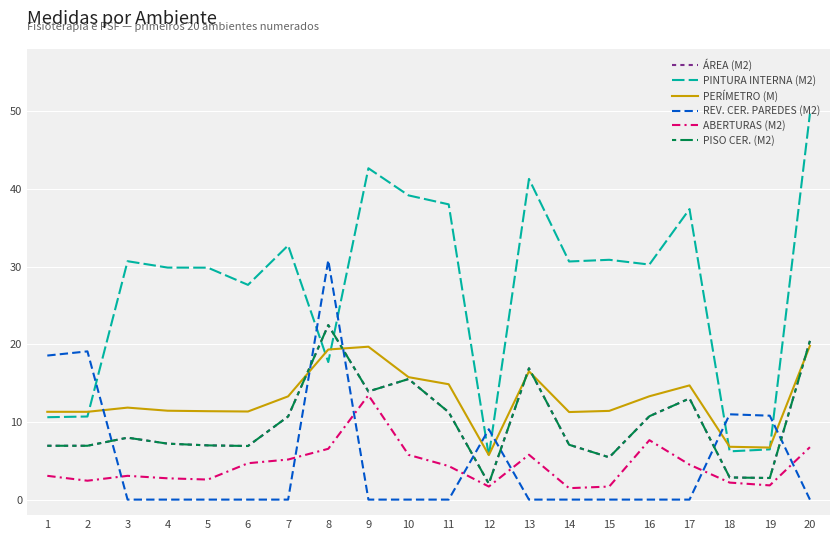

Rank the categories by PERÍMETRO (M) value from lowest to highest.

12, 19, 18, 14, 1, 2, 6, 5, 15, 4, 3, 7, 16, 17, 11, 10, 13, 8, 9, 20